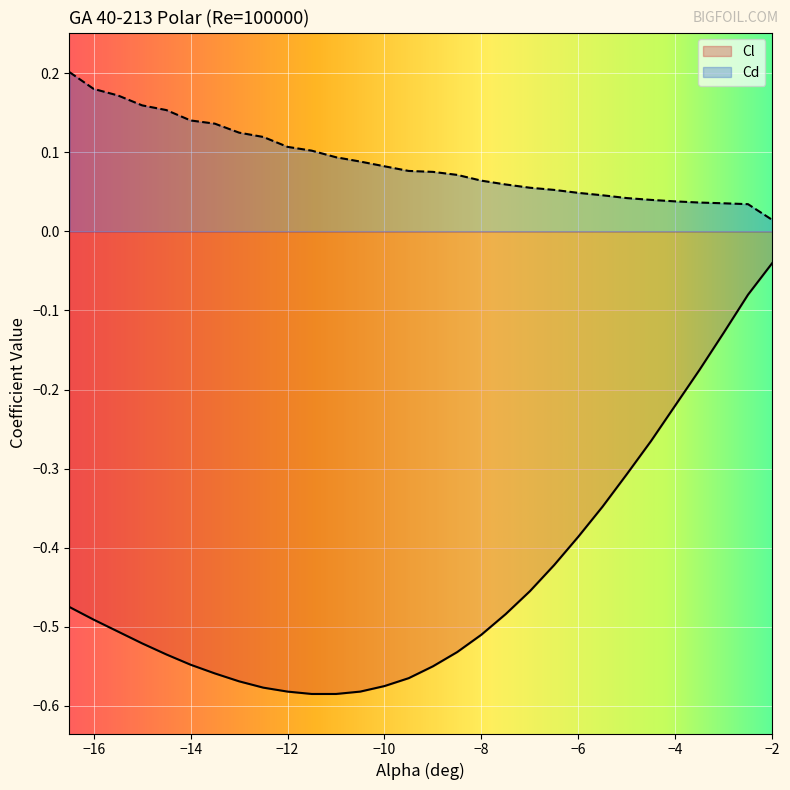

At which label does Cl reach its peak?

−2